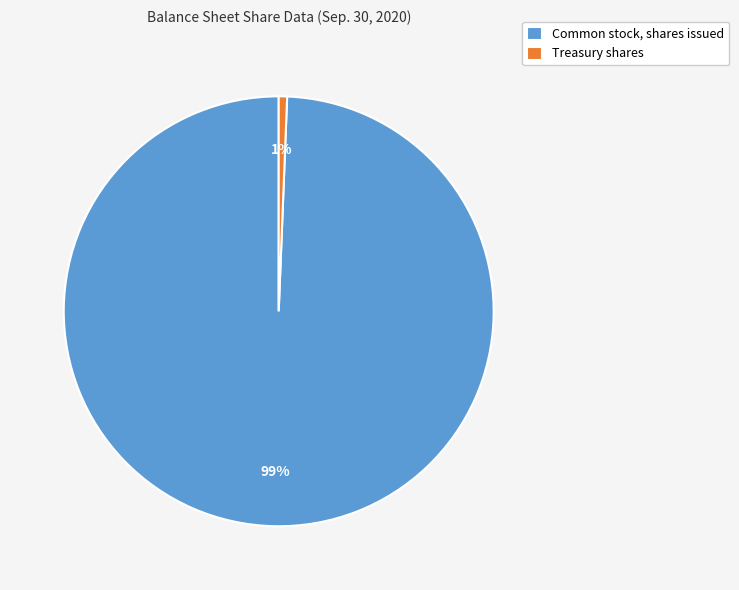

What is the majority slice?

Common stock, shares issued